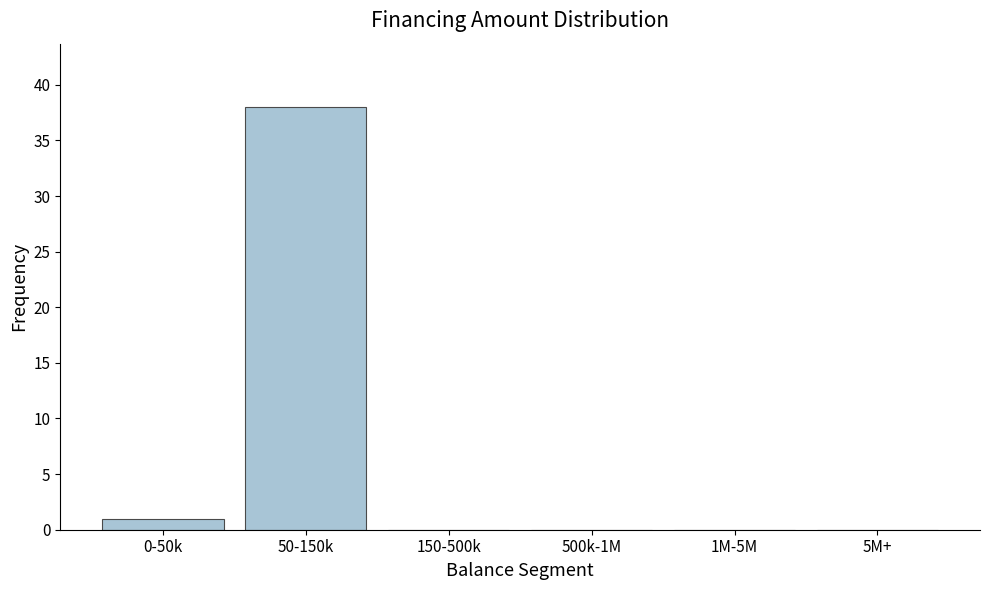

Reading left to right, what are all the values shown in this chart?

0-50k=1	50-150k=38	150-500k=0	500k-1M=0	1M-5M=0	5M+=0